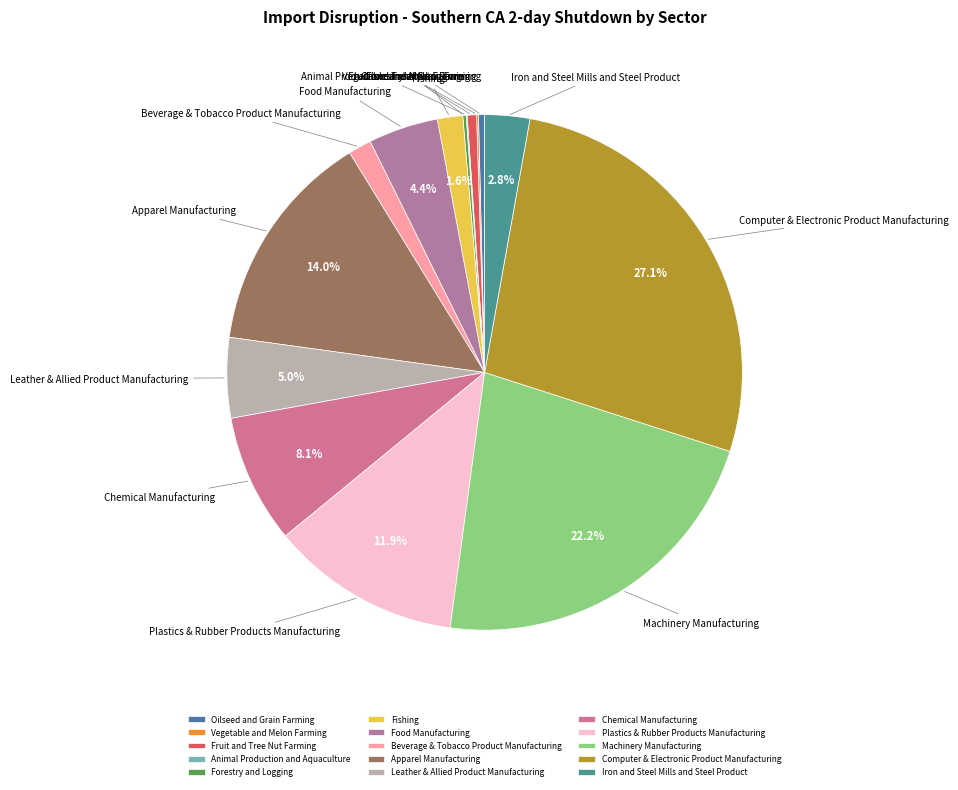

Which slice is the largest?

Computer & Electronic Product Manufacturing